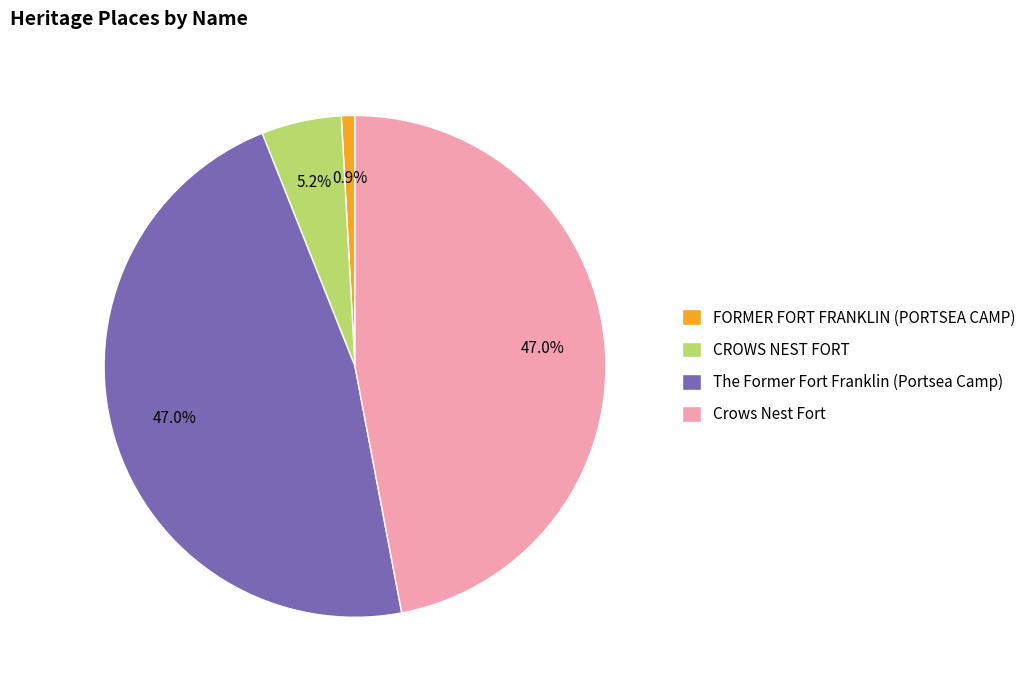

Does Crows Nest Fort account for over 50% of the chart?

No